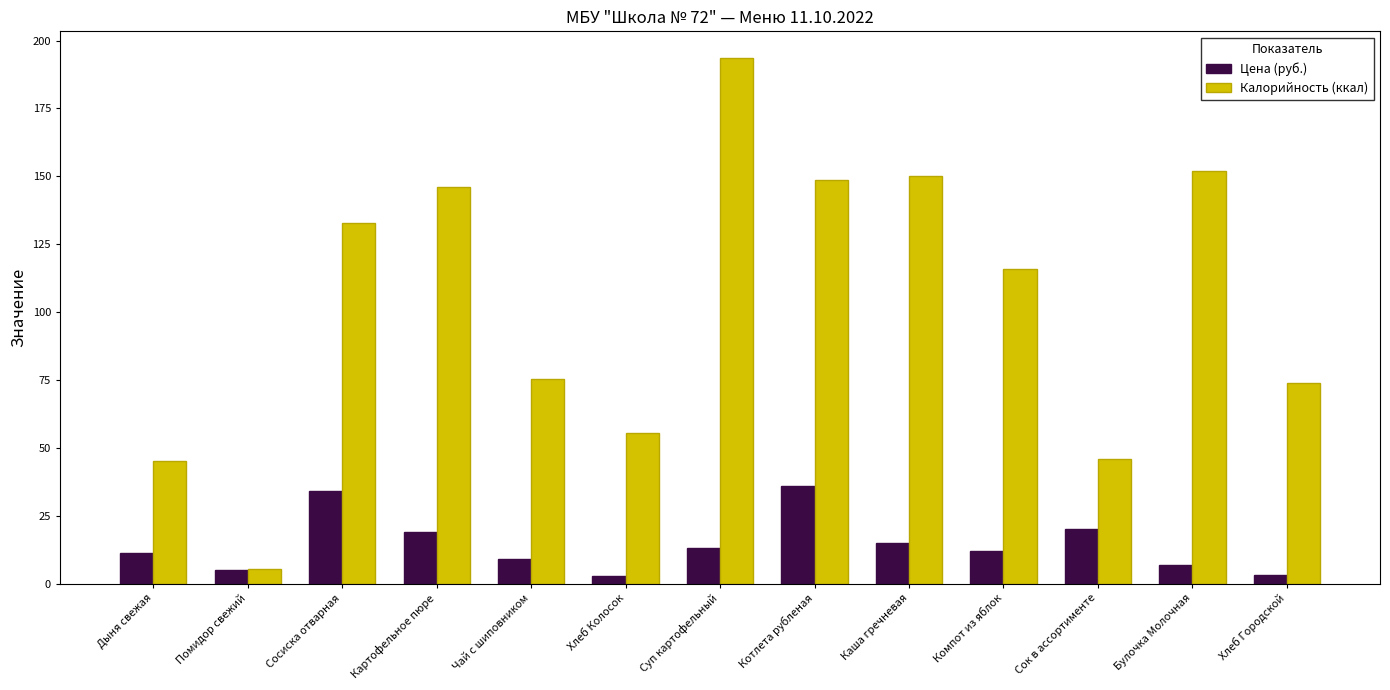

How many bars are there in each group?

2